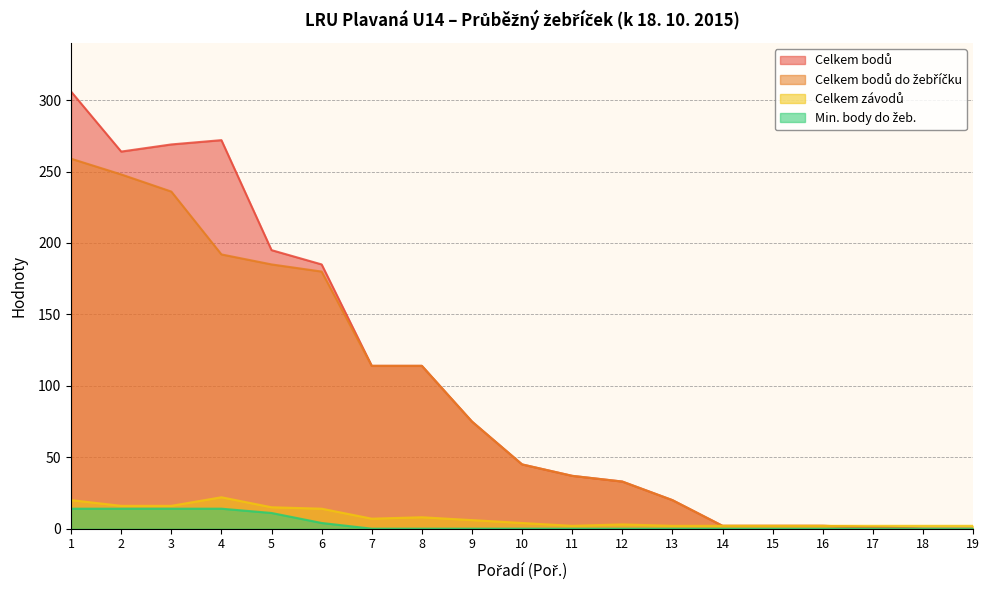

What is the average value of the Celkem bodů series?

102